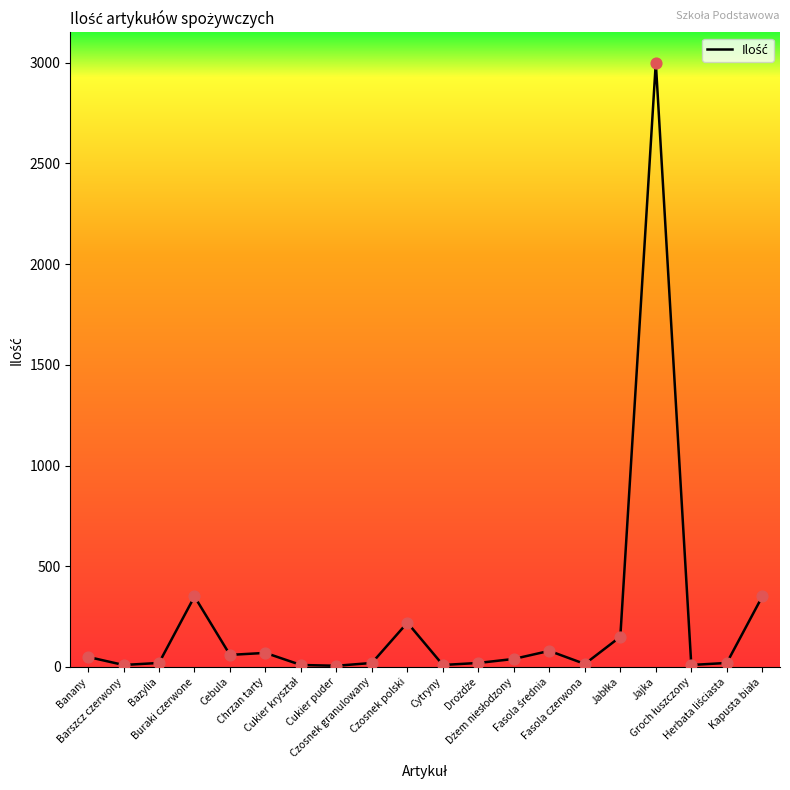

What is the difference between the maximum and minimum values?

2994